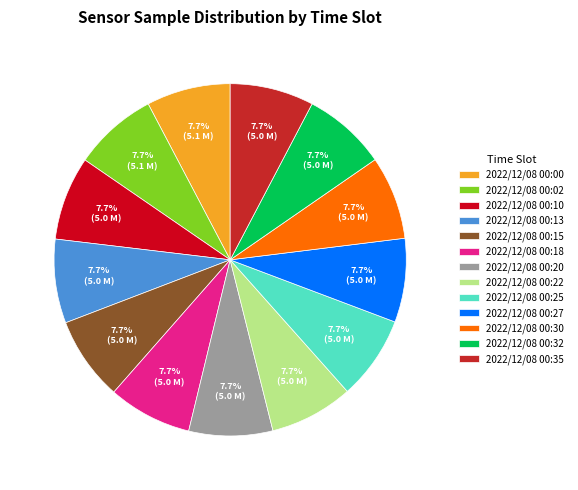

How many segments does this pie chart have?

13